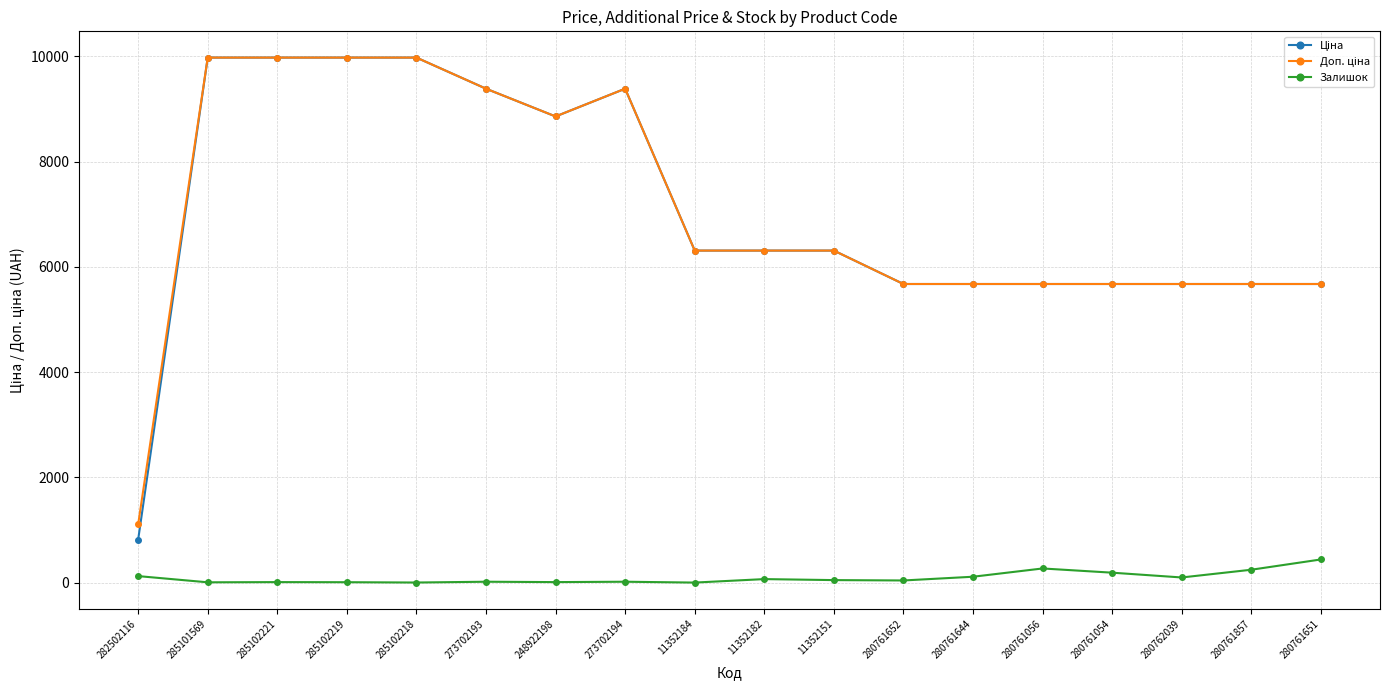

True or false: Залишок has a value of 125.0 at 282502116.

True